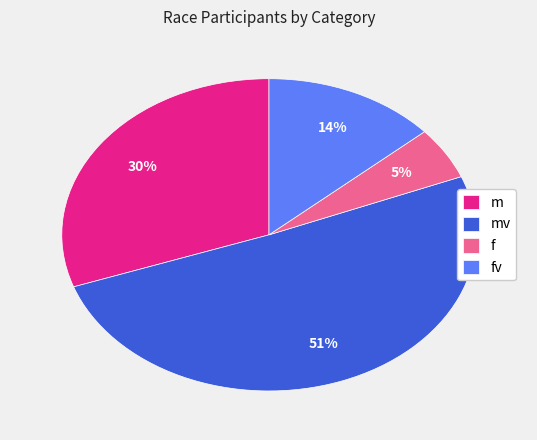

To the nearest percent, what portion does f represent?

5%